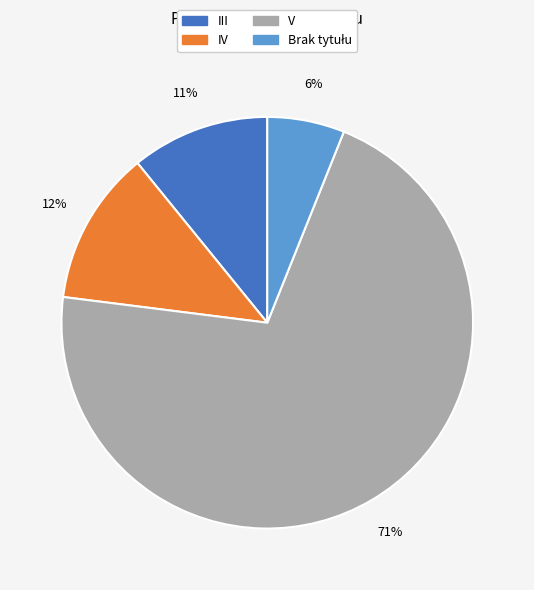

How many slices are in this pie chart?

4